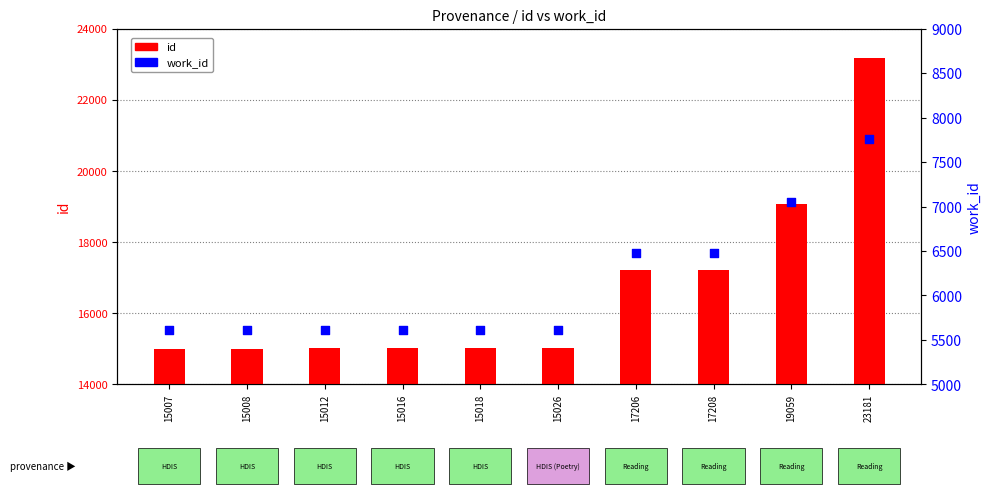

At which category is the sum across all series the highest?

23181